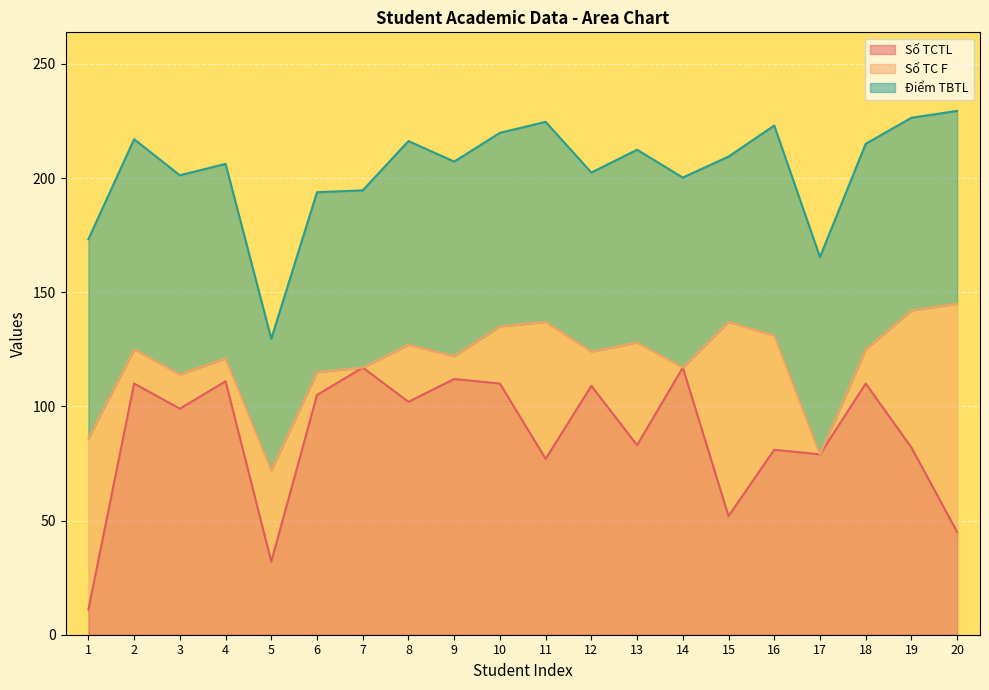

How many values in Số TC F are above zero?

17